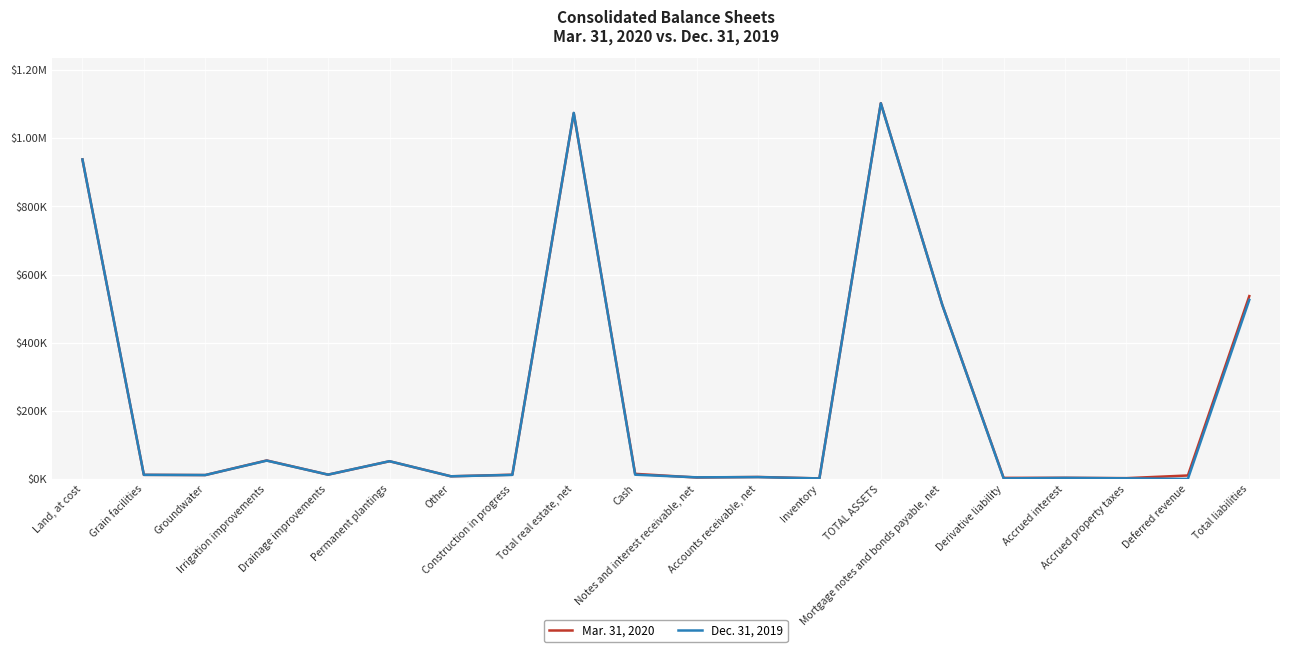

What are all the series names shown in the legend?

Mar. 31, 2020, Dec. 31, 2019